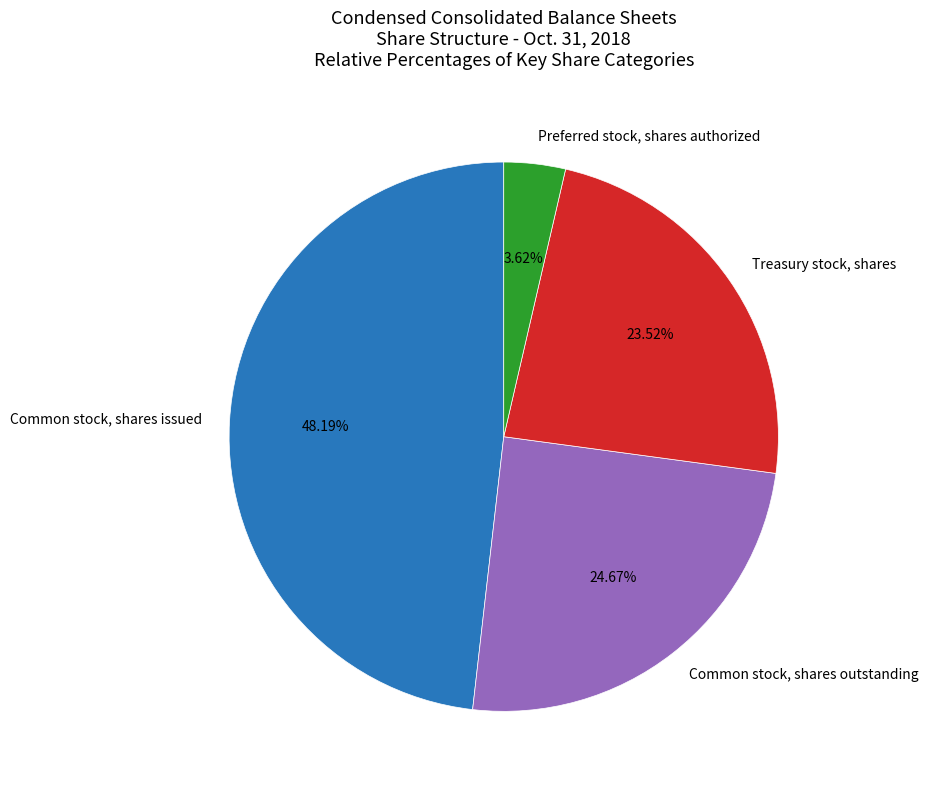

Do Common stock, shares outstanding and Preferred stock, shares authorized together represent more than half of the pie?

No